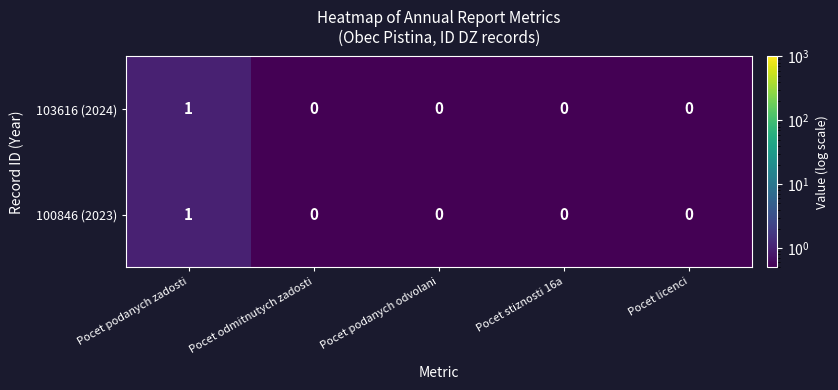

Is it true that 103616 (2024) equals 0 at Pocet odmitnutych zadosti?

True